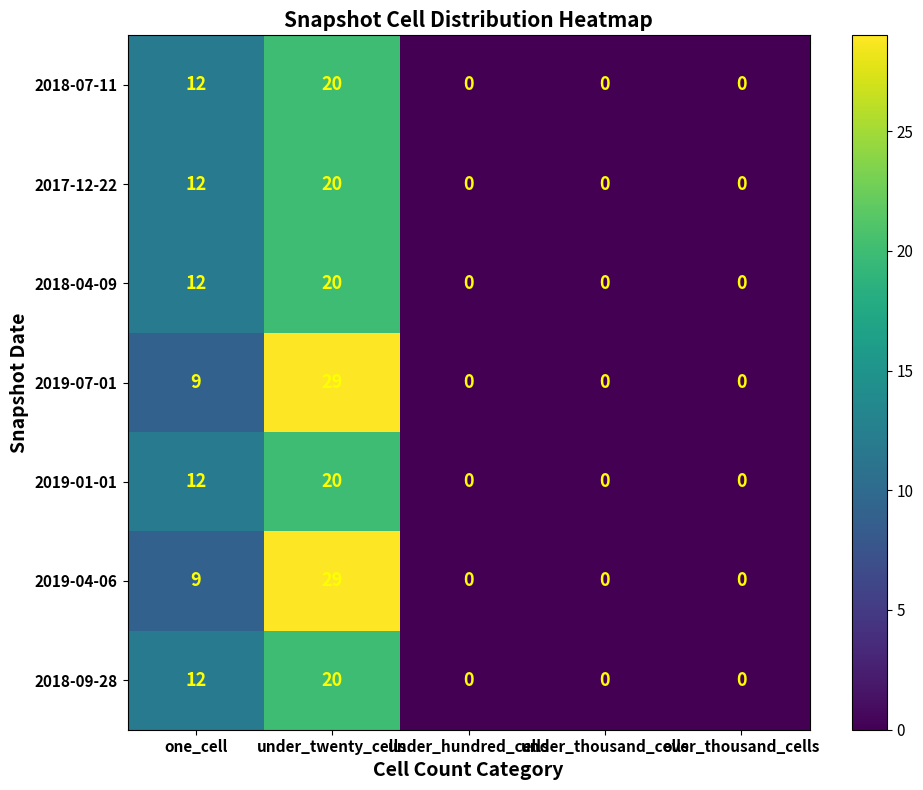

How many 2019-04-06 values are between 0 and 9?

4